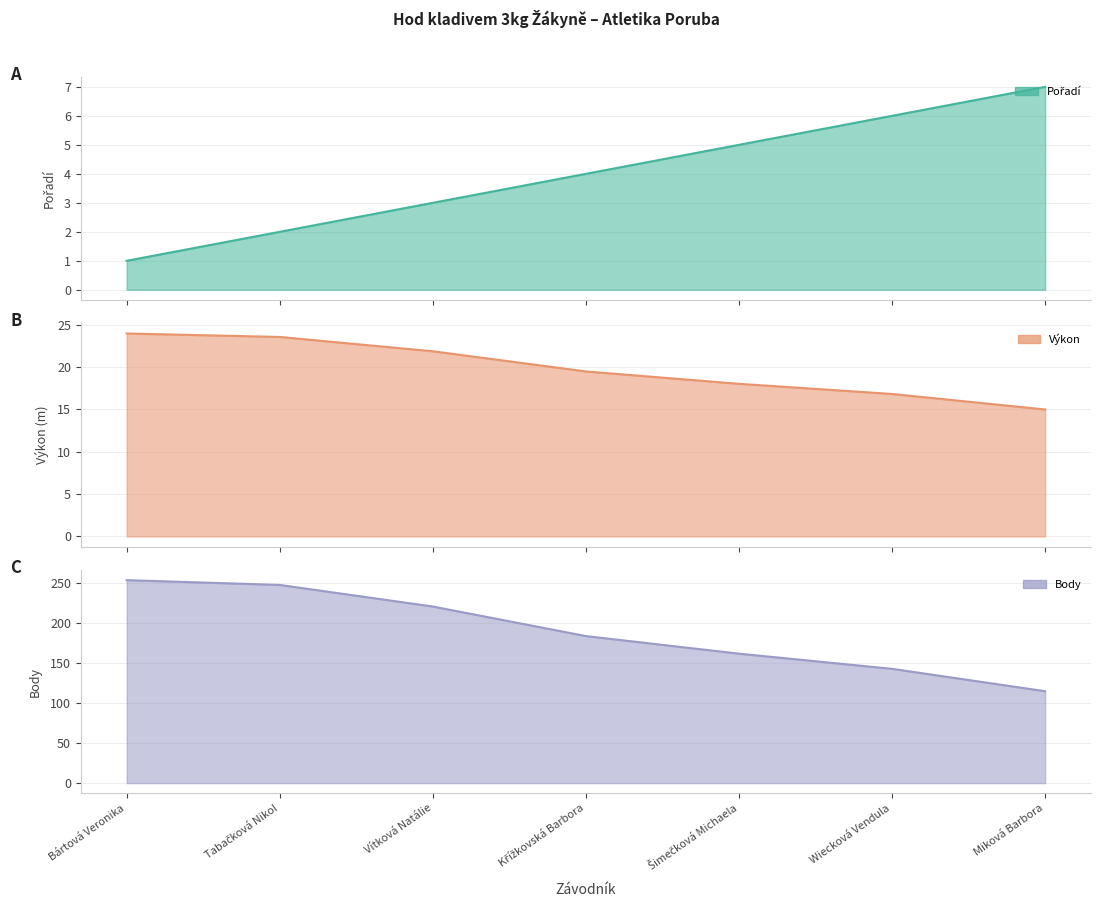

Between Tabačková Nikol and Miková Barbora, which is larger?

Miková Barbora